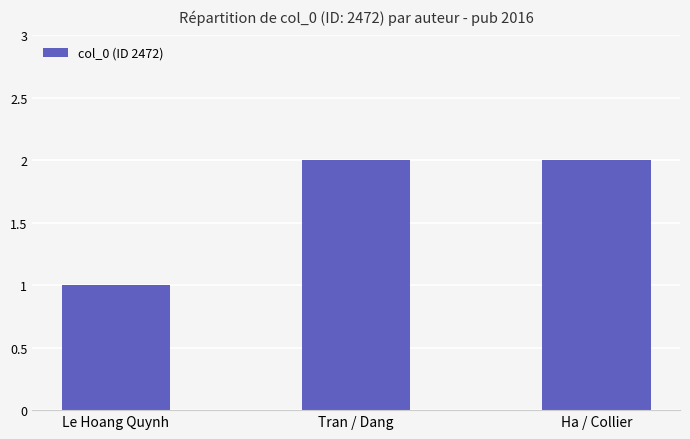

Approximately how many times larger is the value at Le Hoang Quynh compared to Tran / Dang?

0.5